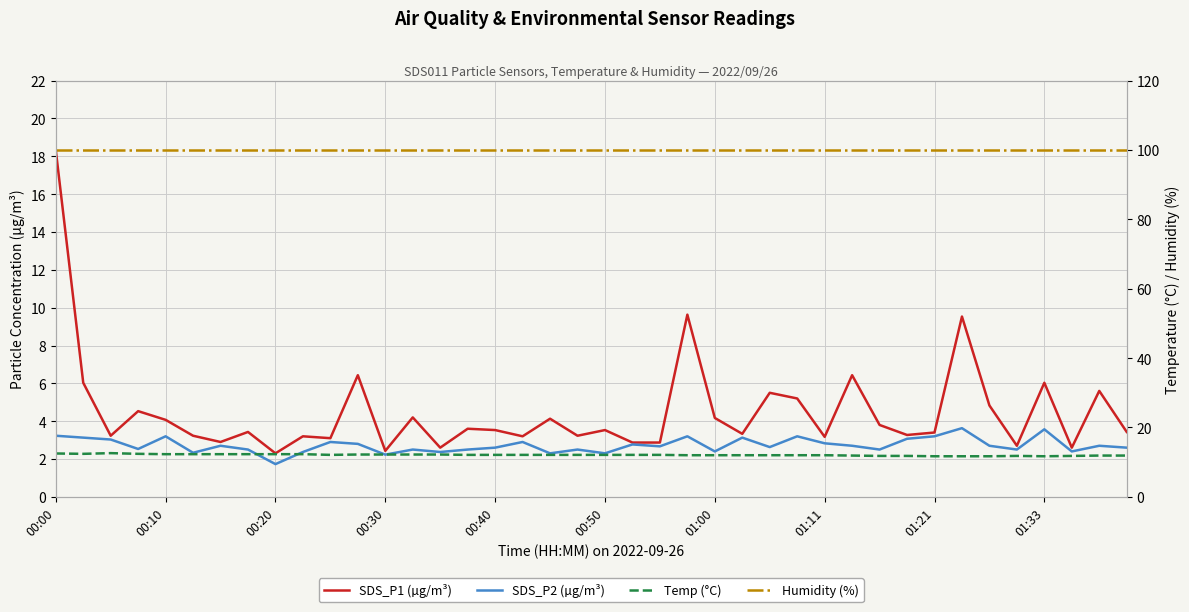

Reading left to right, transcribe all the data shown in this chart.

SDS_P1 (µg/m³): 18.3	6.0	3.2	4.5	4.1	3.2	2.9	3.4	2.3	3.2	3.1	6.4	2.4	4.2	2.6	3.6	3.5	3.2	4.1	3.2	3.5	2.9	2.9	9.6	4.2	3.3	5.5	5.2	3.2	6.4	3.8	3.3	3.4	9.5	4.8	2.7	6.0	2.6	5.6	3.4
SDS_P2 (µg/m³): 3.2	3.1	3.0	2.5	3.2	2.3	2.7	2.5	1.7	2.4	2.9	2.8	2.2	2.5	2.4	2.5	2.6	2.9	2.3	2.5	2.3	2.8	2.7	3.2	2.4	3.1	2.6	3.2	2.8	2.7	2.5	3.1	3.2	3.6	2.7	2.5	3.6	2.4	2.7	2.6
Temp (°C): 12.5	12.4	12.6	12.4	12.3	12.3	12.3	12.3	12.3	12.3	12.1	12.2	12.2	12.2	12.2	12.1	12.1	12.1	12.1	12.1	12.1	12.1	12.1	12.0	12.0	12.0	12.0	12.0	12.0	11.9	11.8	11.8	11.7	11.7	11.7	11.8	11.7	11.8	11.9	11.9
Humidity (%): 99.9	99.9	99.9	99.9	99.9	99.9	99.9	99.9	99.9	99.9	99.9	99.9	99.9	99.9	99.9	99.9	99.9	99.9	99.9	99.9	99.9	99.9	99.9	99.9	99.9	99.9	99.9	99.9	99.9	99.9	99.9	99.9	99.9	99.9	99.9	99.9	99.9	99.9	99.9	99.9